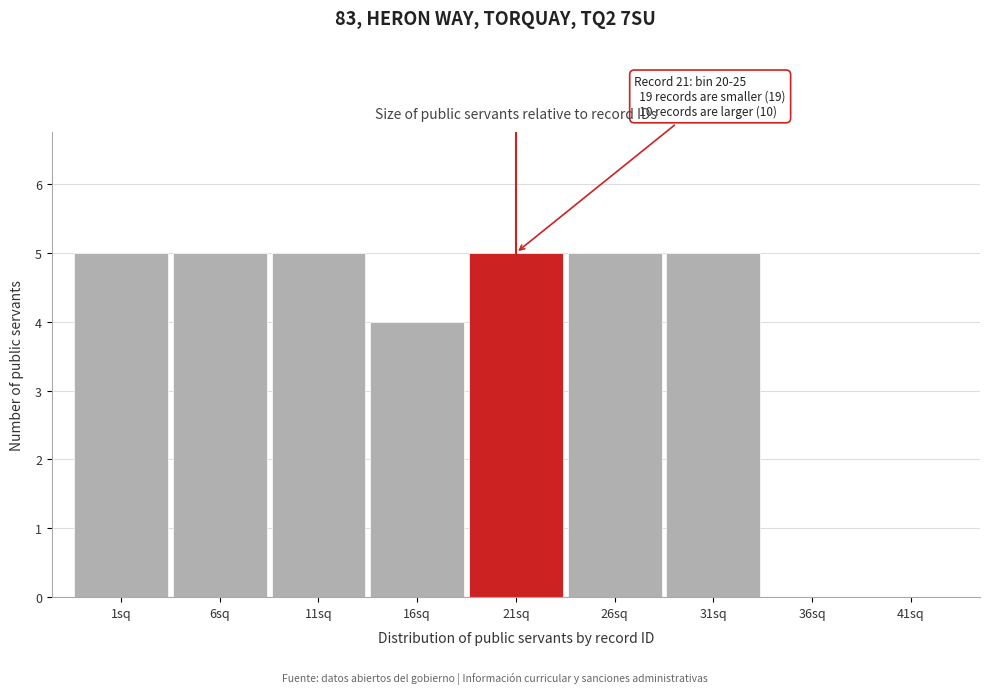

Reading left to right, transcribe all the data shown in this chart.

1sq=5	6sq=5	11sq=5	16sq=4	21sq=5	26sq=5	31sq=5	36sq=0	41sq=0